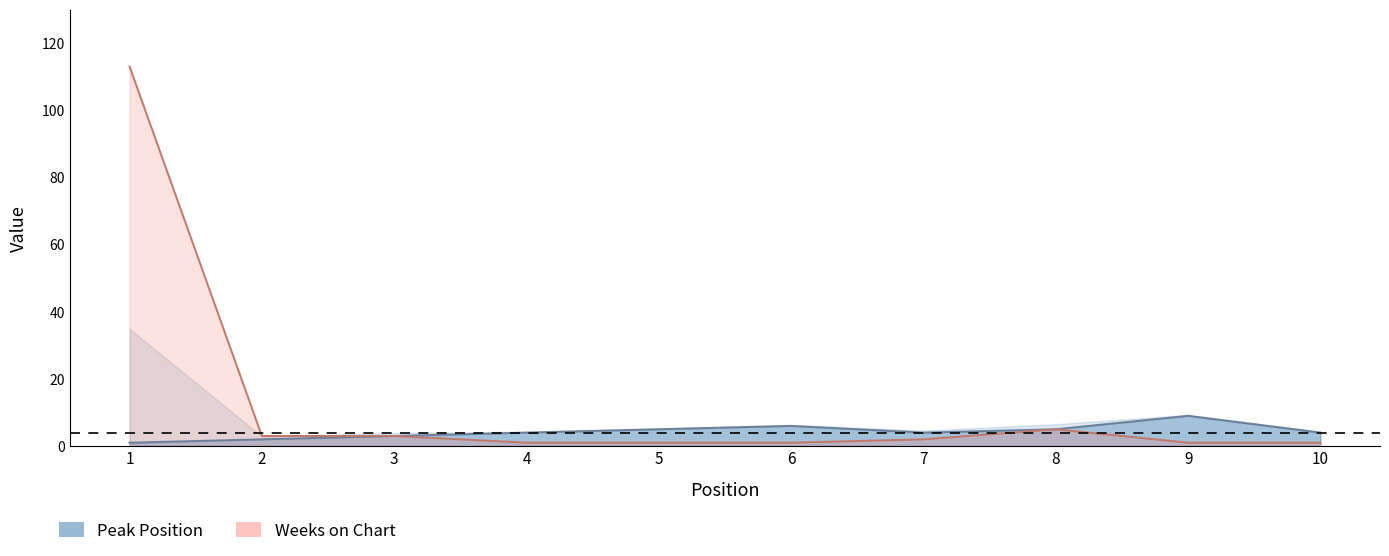

At which category is the sum across all series the highest?

1